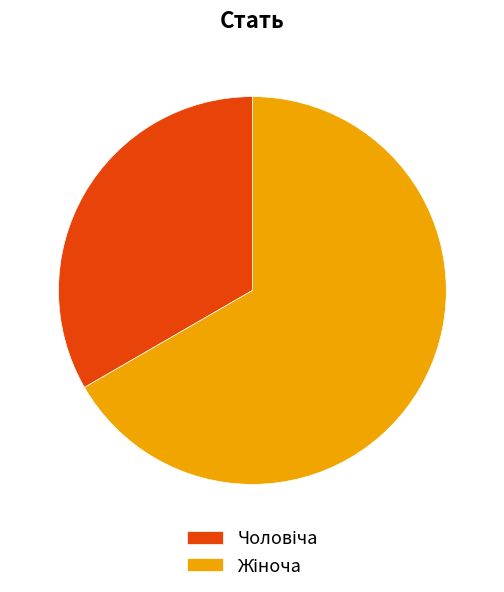

Is there a majority slice in this chart?

Yes